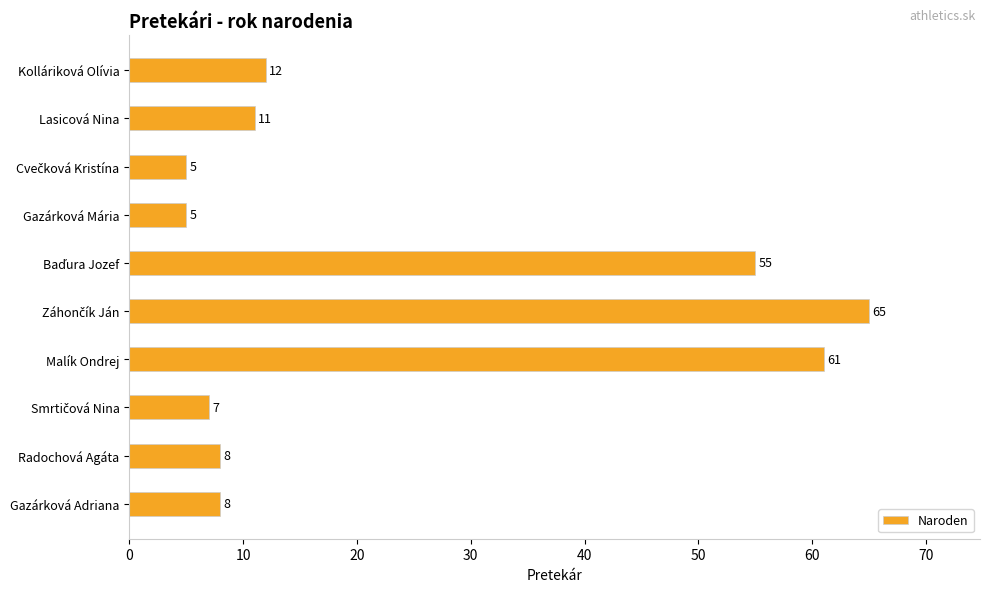

Between Radochová Agáta and Lasicová Nina, which is larger?

Lasicová Nina